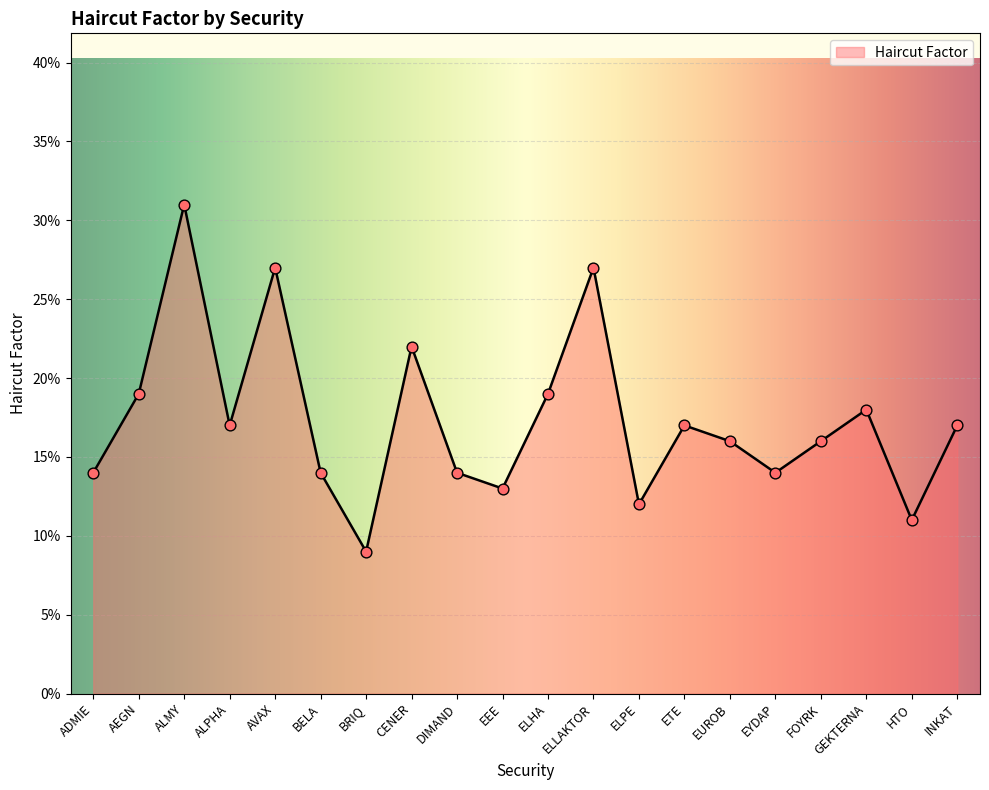

Does the chart have visible grid lines?

Yes